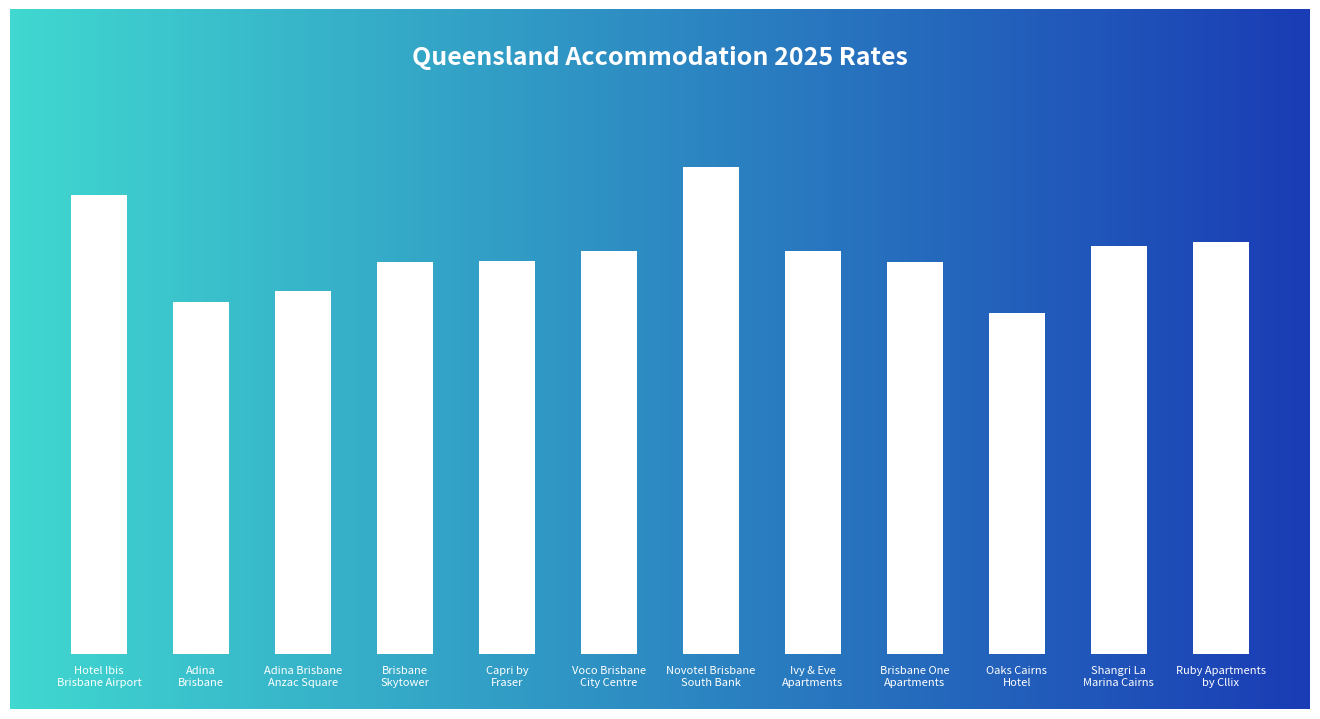

Rank the categories by value from lowest to highest.

Oaks Cairns
Hotel, Adina
Brisbane, Adina Brisbane
Anzac Square, Brisbane
Skytower, Brisbane One
Apartments, Capri by
Fraser, Voco Brisbane
City Centre, Ivy & Eve
Apartments, Shangri La
Marina Cairns, Ruby Apartments
by Cllix, Hotel Ibis
Brisbane Airport, Novotel Brisbane
South Bank